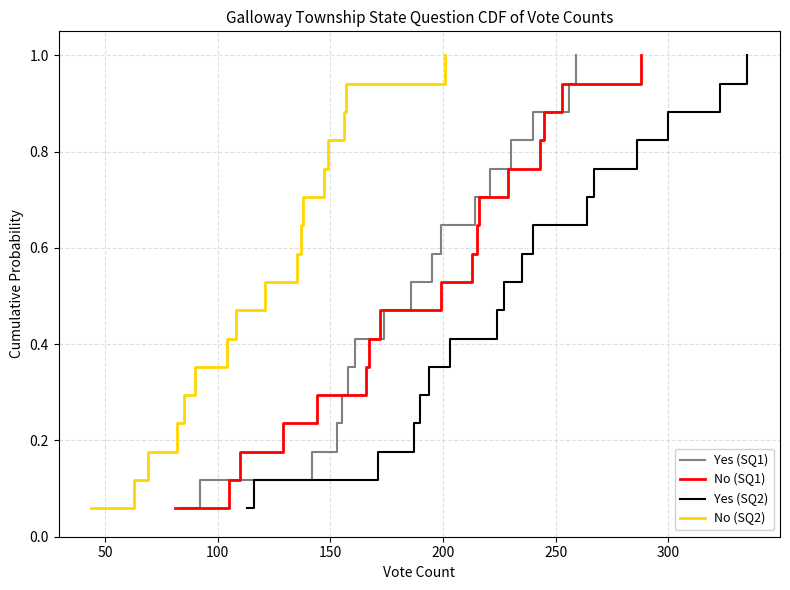

What is the sum of all Yes (SQ1) values?

9.0